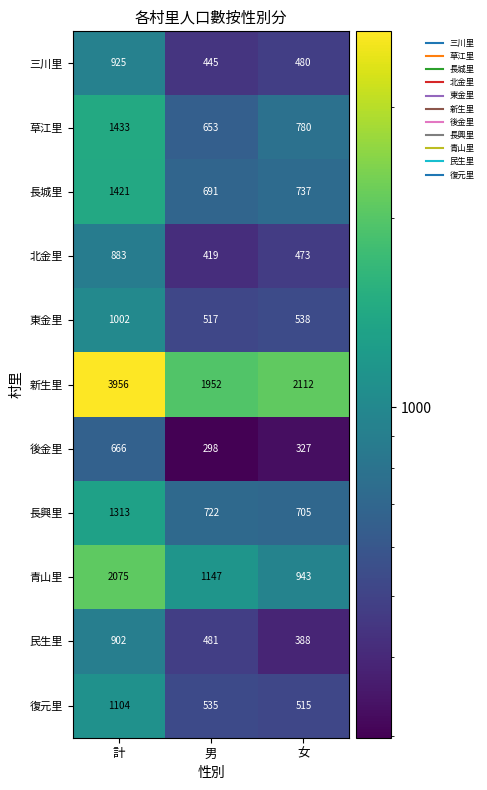

Where is 民生里 nearest to the value 645?

男